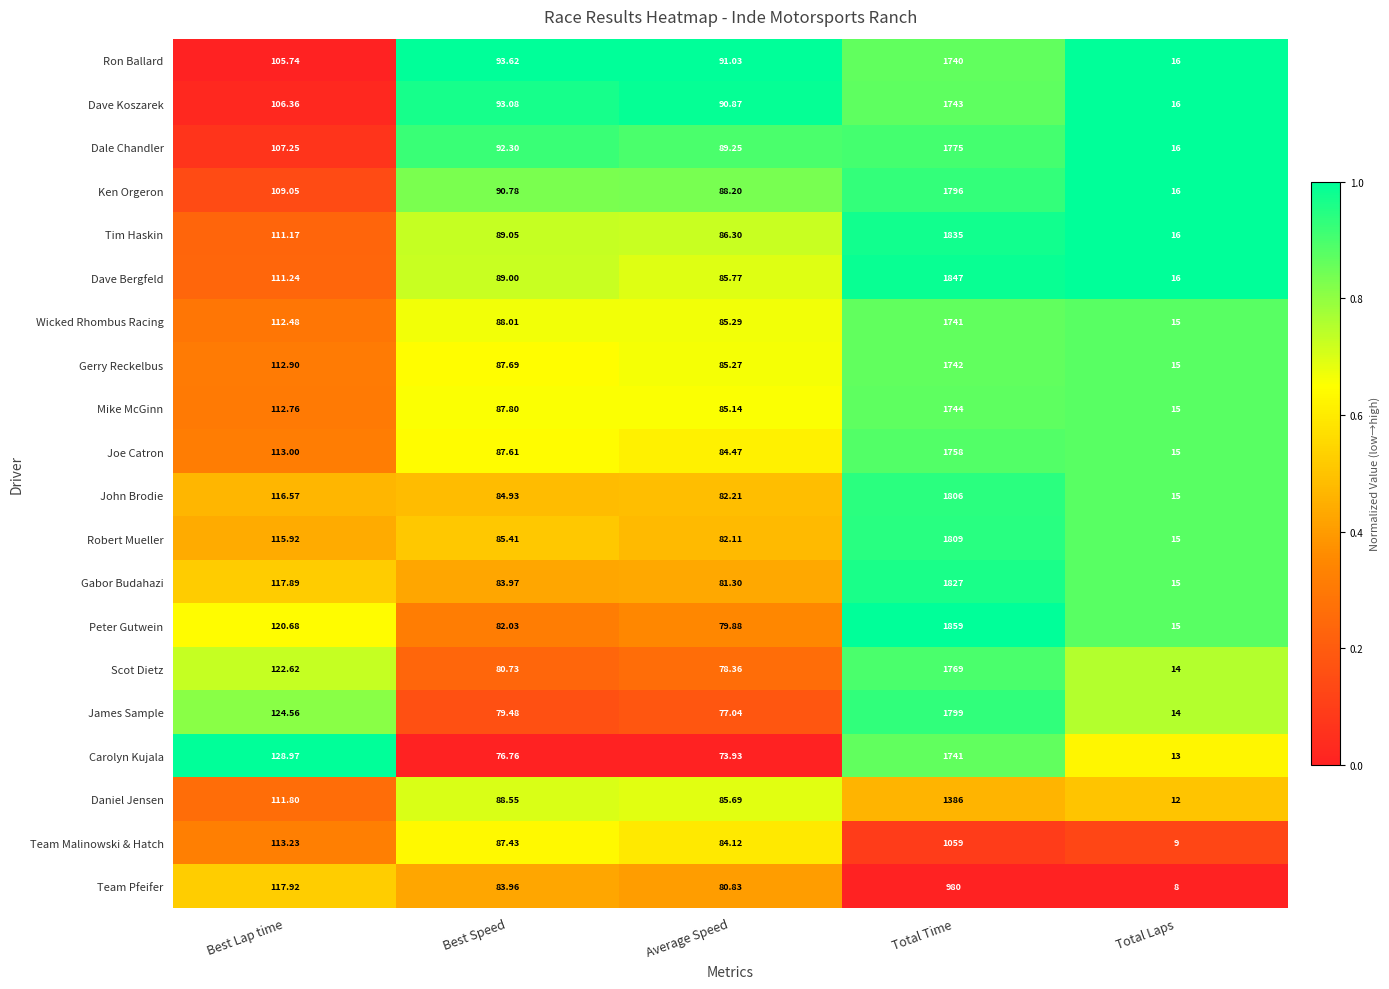

Which series has the largest total across all categories?

Peter Gutwein